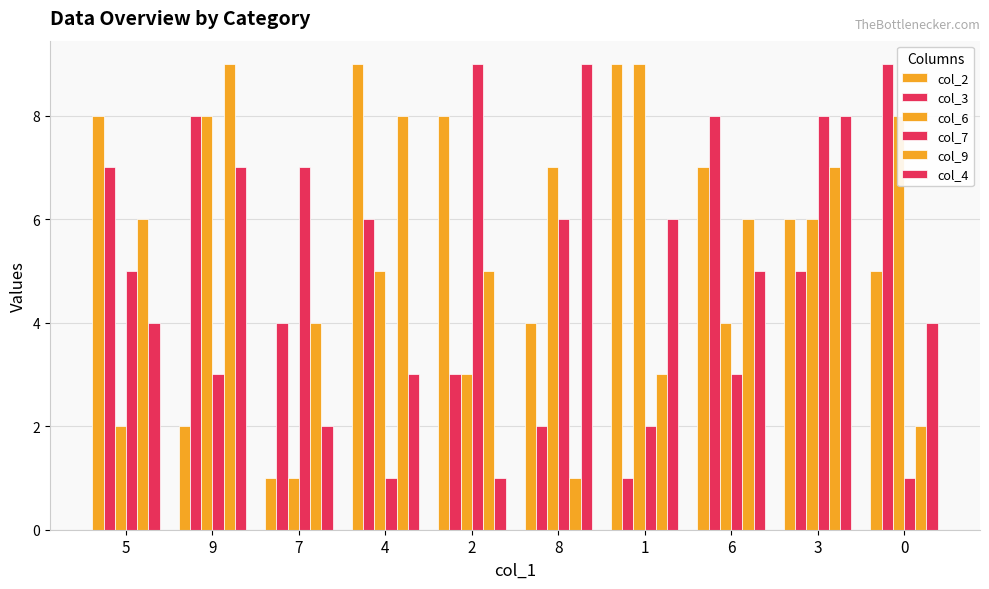

Are the bars grouped side by side (vs. stacked)?

Yes